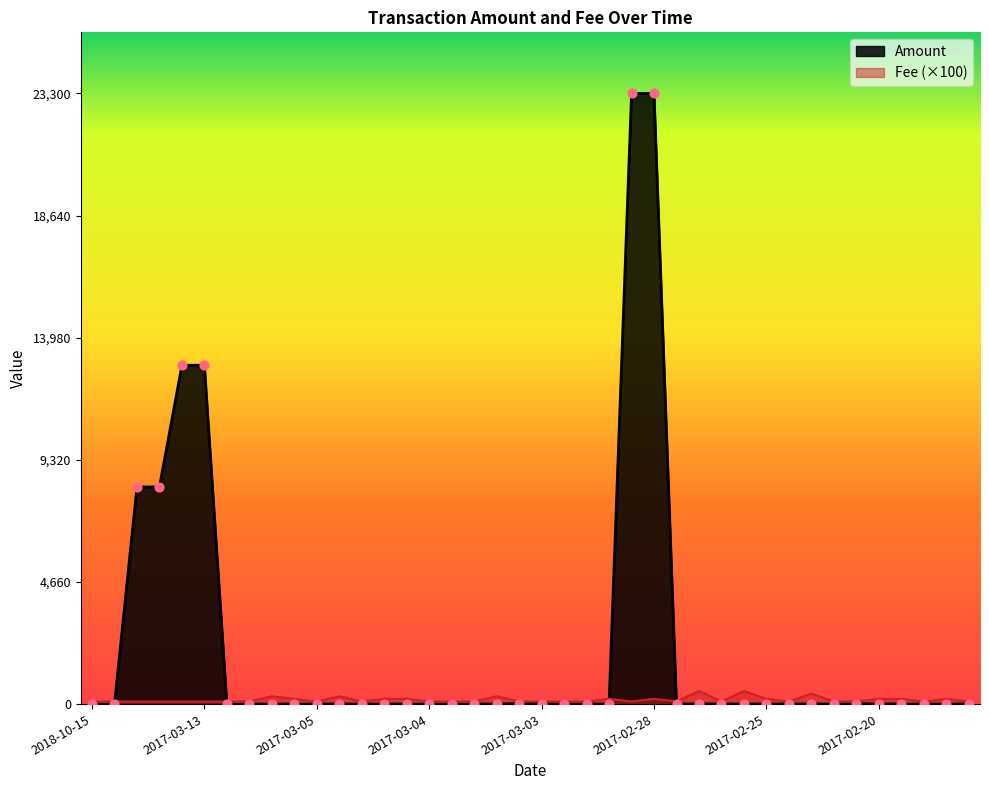

What are all the series names shown in the legend?

Amount, Fee (×100)